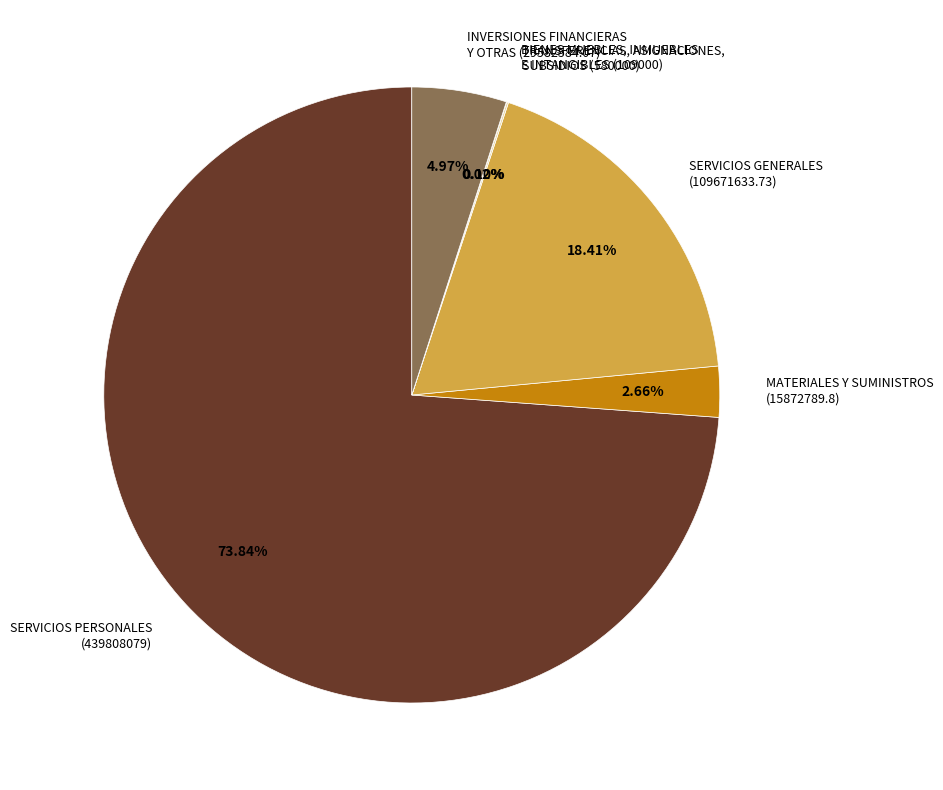

Is there any slice that represents more than half of the pie?

Yes